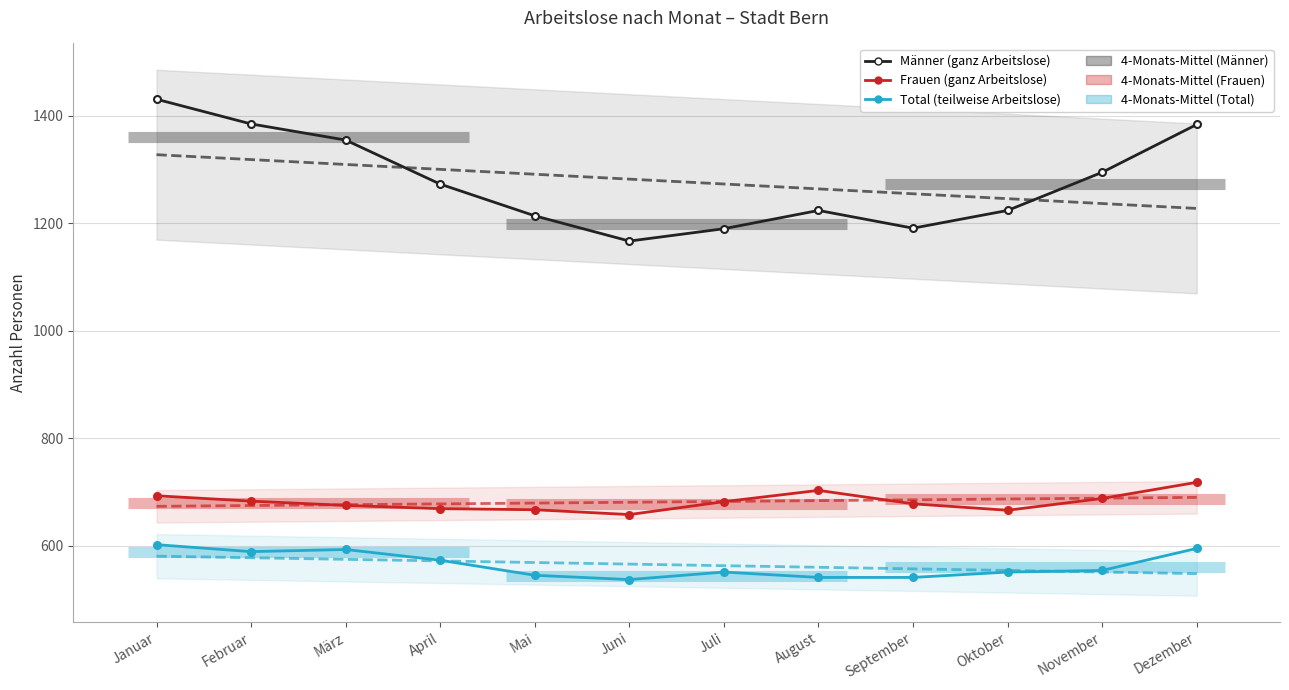

Rank the categories by Trend Total (teilweise Arbeitslose) value from lowest to highest.

Dezember, November, Oktober, September, August, Juli, Juni, Mai, April, März, Februar, Januar